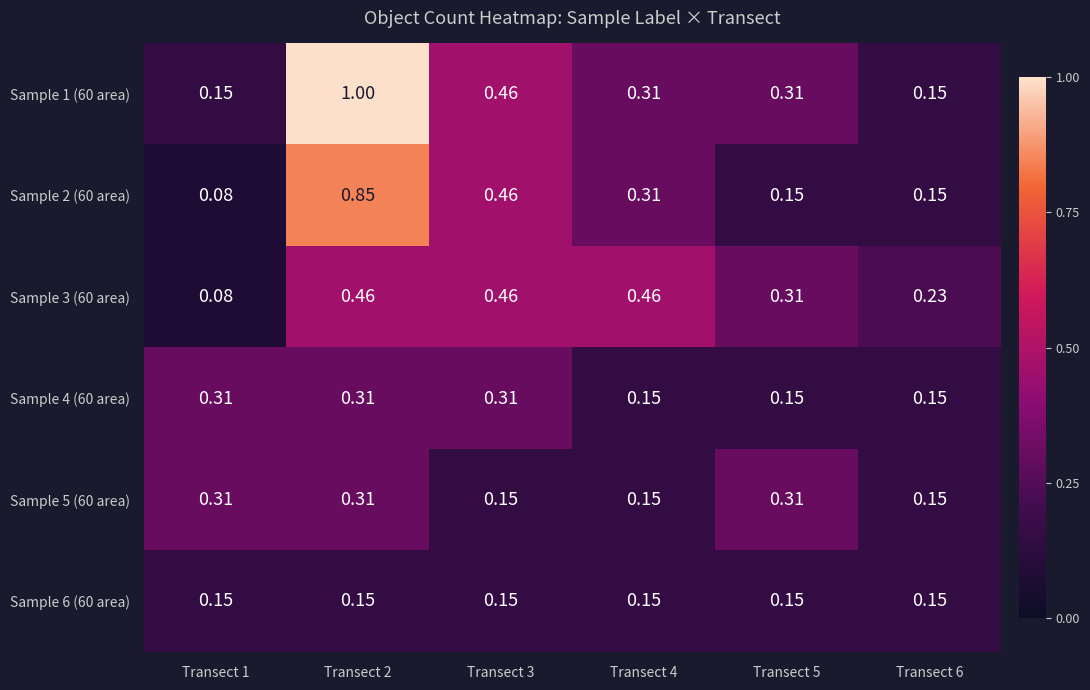

Is the value of Sample 3 (60 area) at Transect 1 greater than the value of Sample 1 (60 area) at Transect 6?

No